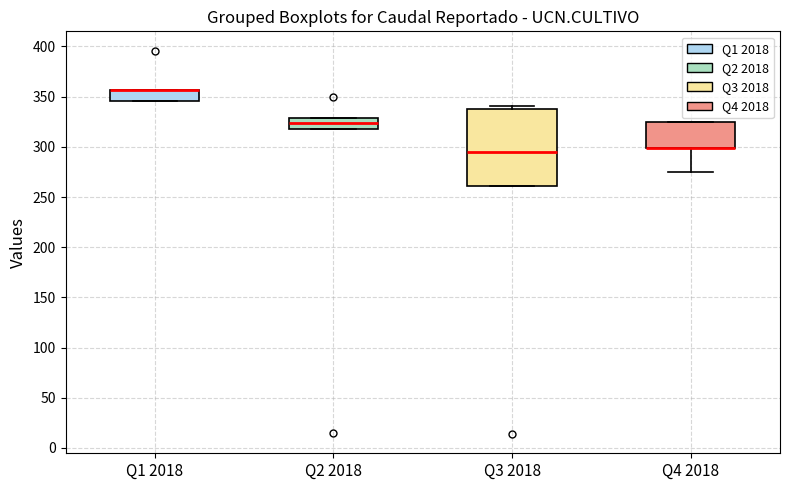

Where is the lower edge of the box for Q2 2018 on the y-axis? The values are not printed on the chart, so give them approximately, as read against the axis.

320